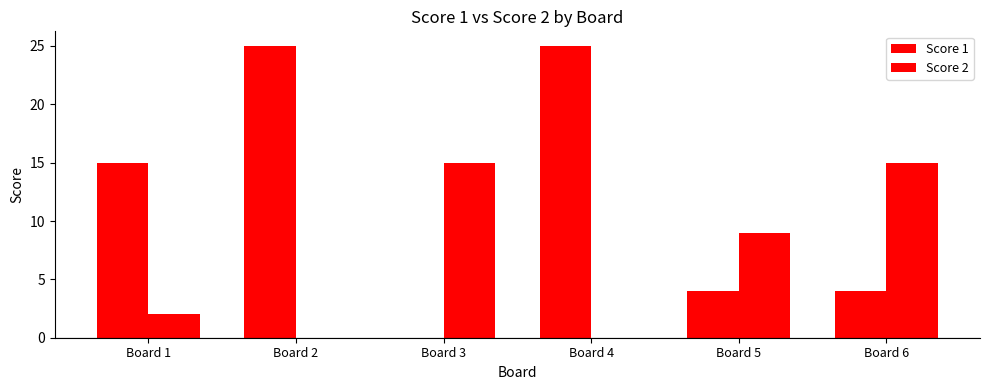

Reading left to right, transcribe all the data shown in this chart.

Score 1: Board 1=15	Board 2=25	Board 3=0	Board 4=25	Board 5=4	Board 6=4
Score 2: Board 1=2	Board 2=0	Board 3=15	Board 4=0	Board 5=9	Board 6=15